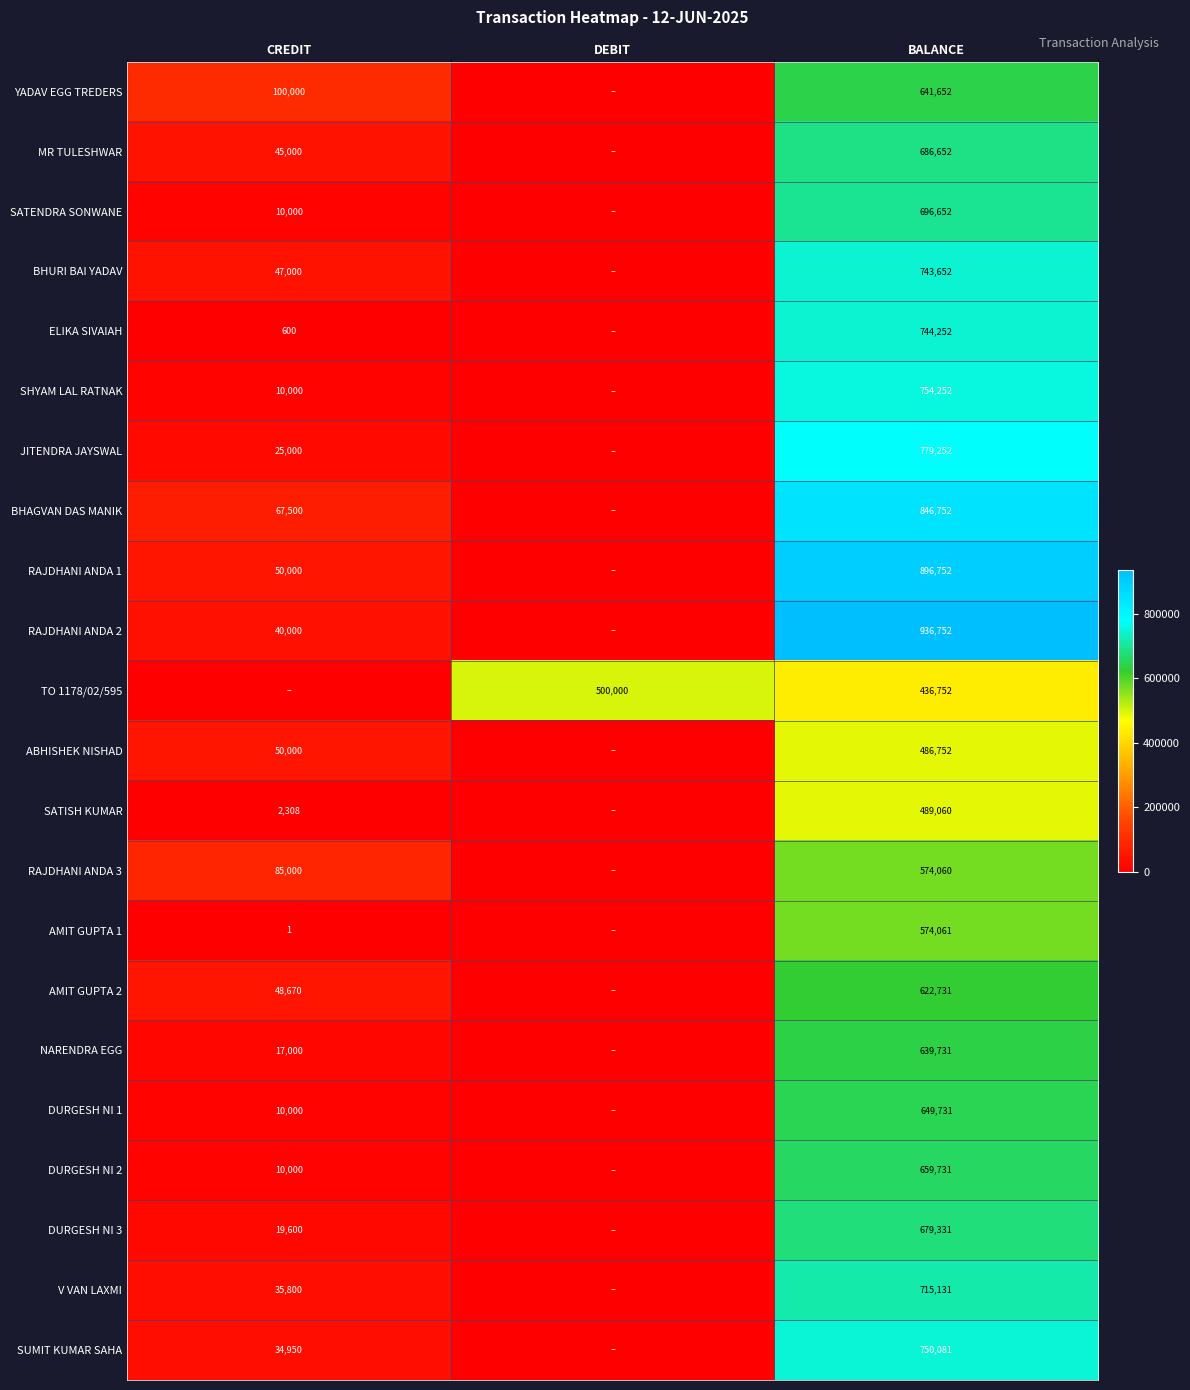

Which category has the lowest value across all series?

DEBIT